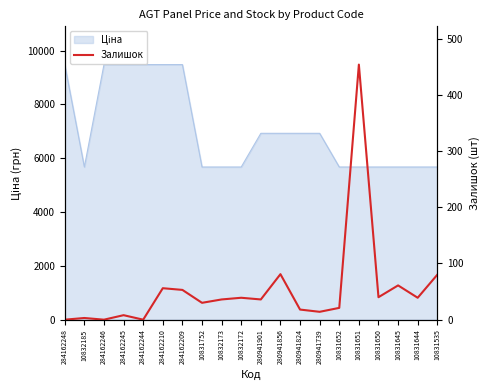

List the labels in order of value, smallest first.

284162248, 284162246, 284162244, 10832185, 284162245, 280941739, 280941824, 10831652, 10831752, 10832173, 280941901, 10832172, 10831644, 10831650, 284162209, 284162210, 10831645, 10831535, 280941856, 10831651